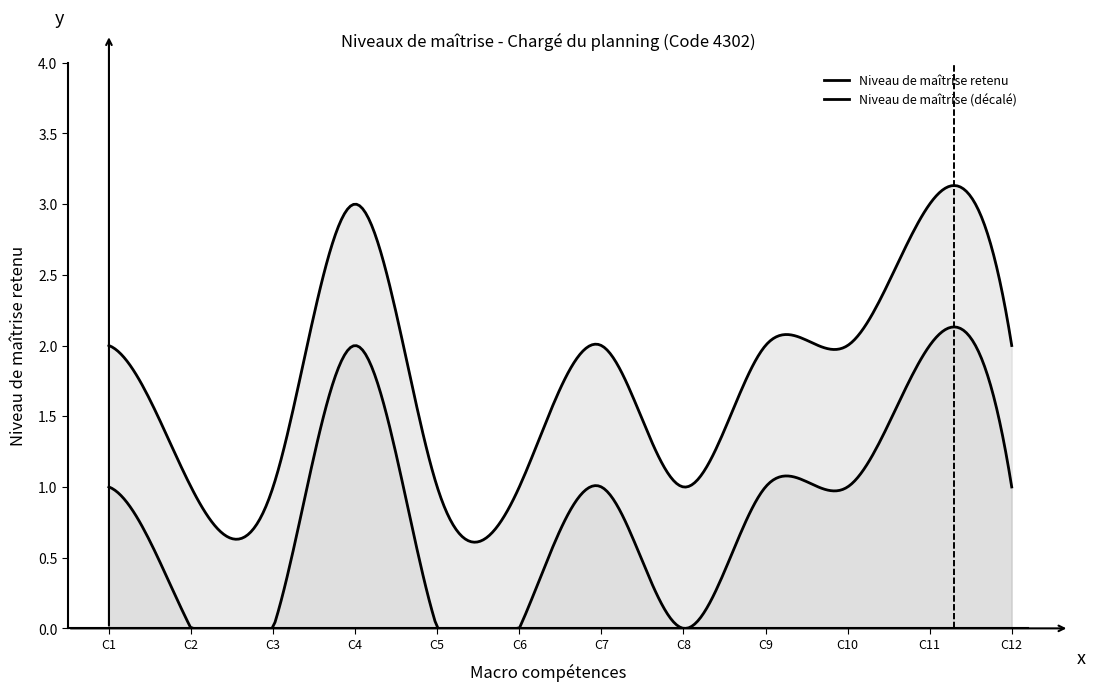

How many interior local peaks (higher than both neighbors) does the data have?

3